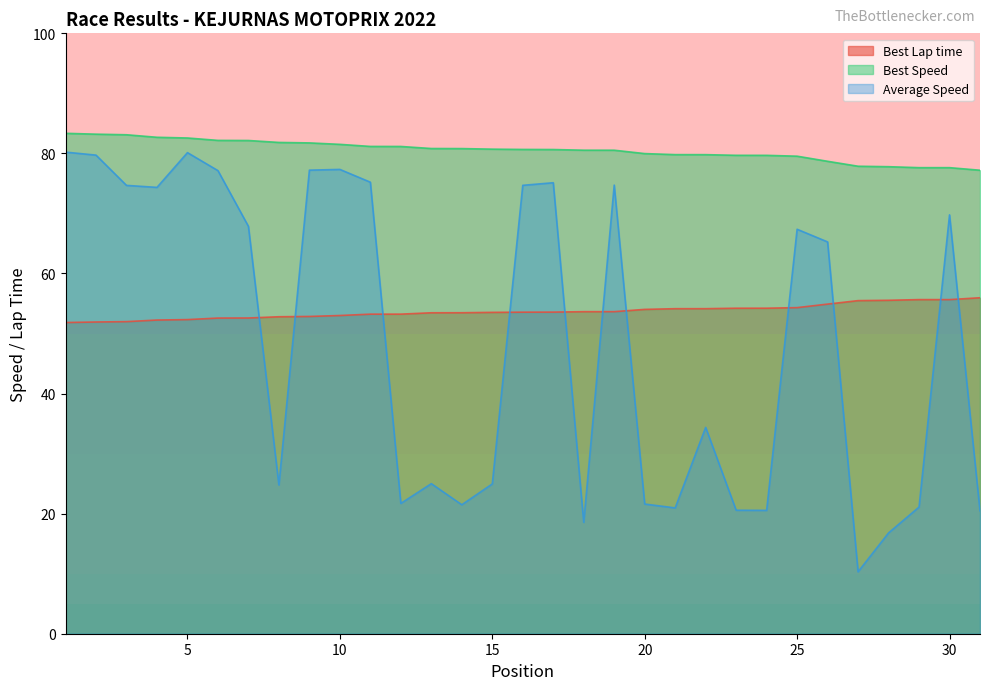

Between 17 and 25, which series saw the biggest shift?

Average Speed